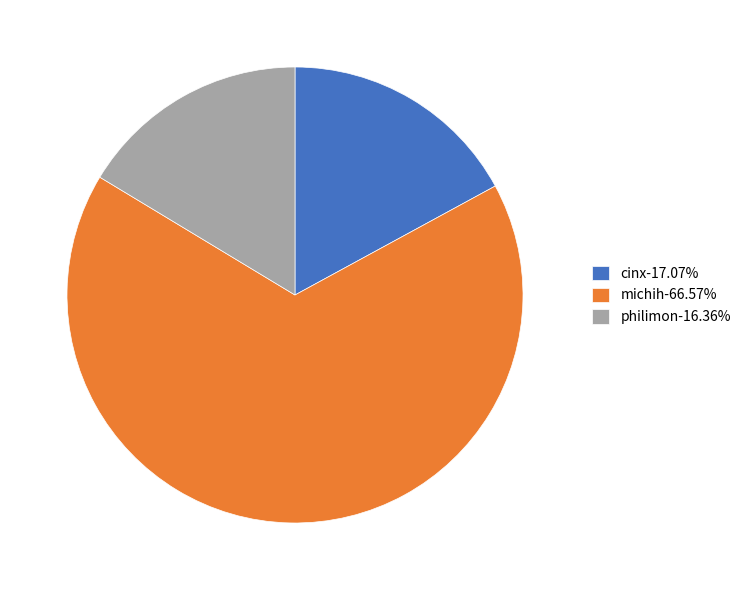

The michih slice represents 59% of the pie. True or false?

False